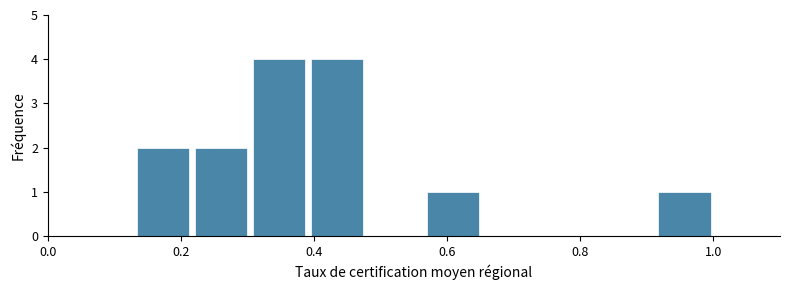

What is the height of the bar covering 0.22 to 0.30 on the x-axis? Neither the bar edges nor the heights are printed on the chart, so give them approximately, as read against the axes.

2